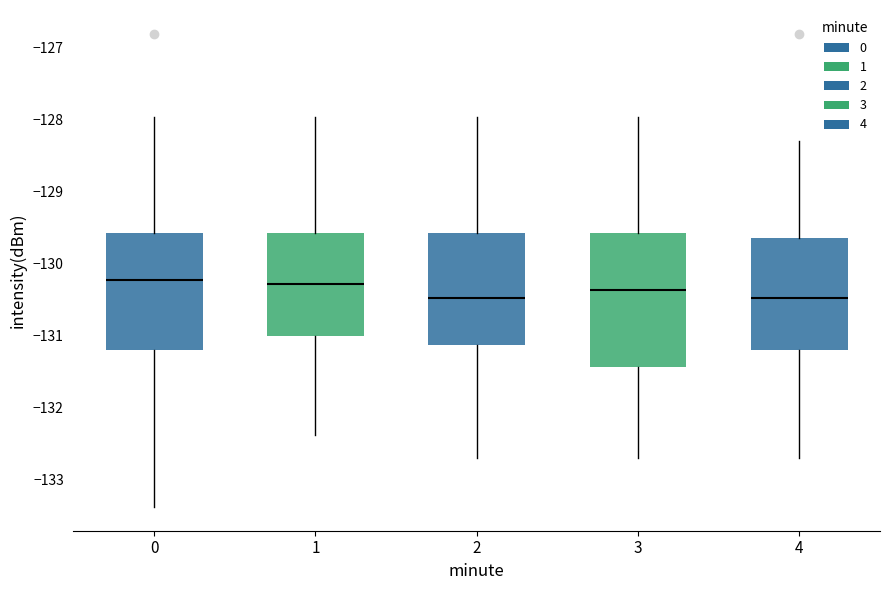

Reading left to right, transcribe this box plot: for each box, give where its median line is, the range the box spans, and where its two whiskers end, as read against the y-axis. The values are not printed on the chart, so give them approximately, as read against the axis.

0: median -130.2, box -131.2 to -129.6, whiskers -133.4 to -128.0
1: median -130.3, box -131.0 to -129.6, whiskers -132.4 to -128.0
2: median -130.5, box -131.1 to -129.6, whiskers -132.7 to -128.0
3: median -130.4, box -131.4 to -129.6, whiskers -132.7 to -128.0
4: median -130.5, box -131.2 to -129.6, whiskers -132.7 to -128.3